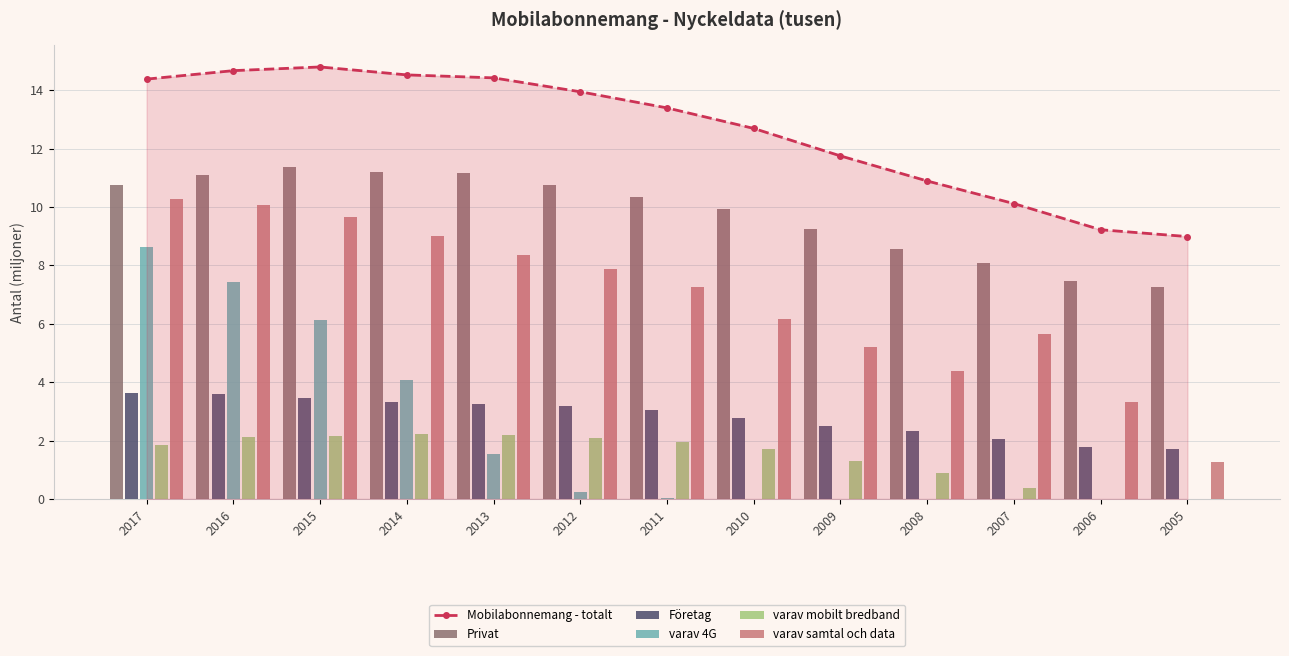

True or false: Mobilabonnemang - totalt has a value of 19.7 at 2012.

False